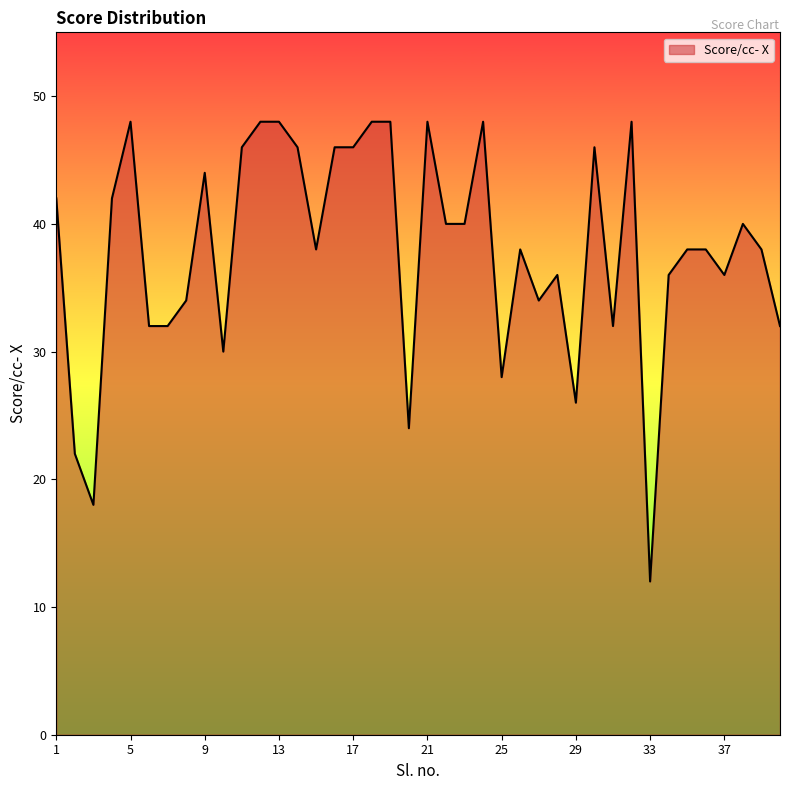

What is the minimum value shown in the chart?

12